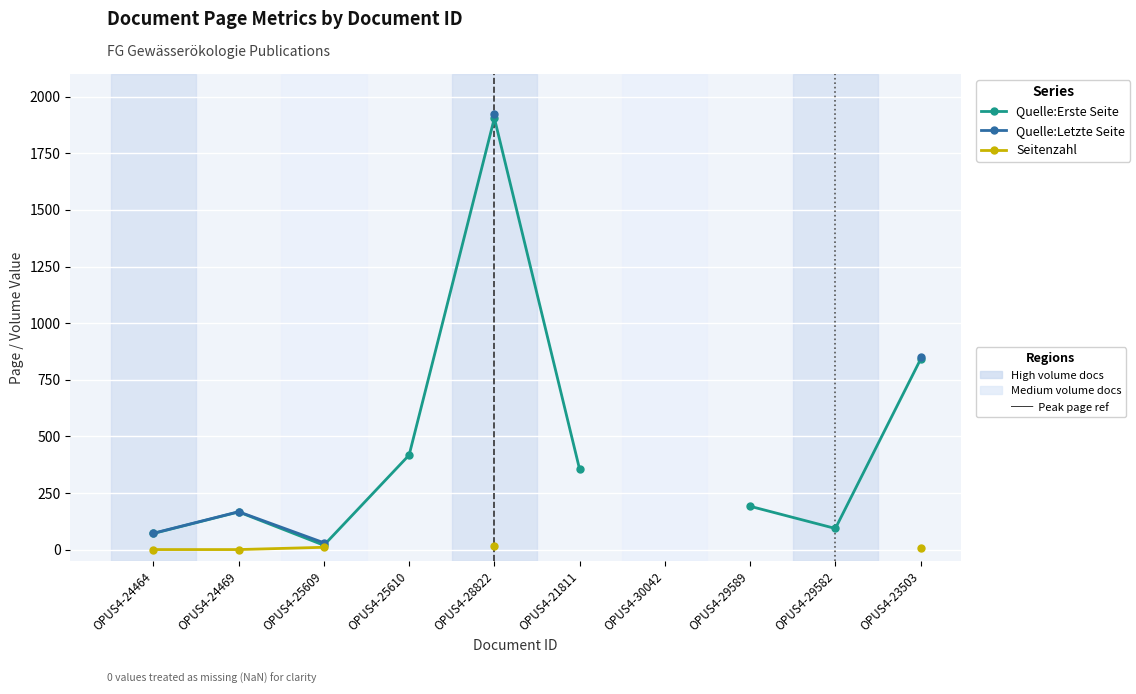

How many positive values does the Seitenzahl series have?

5